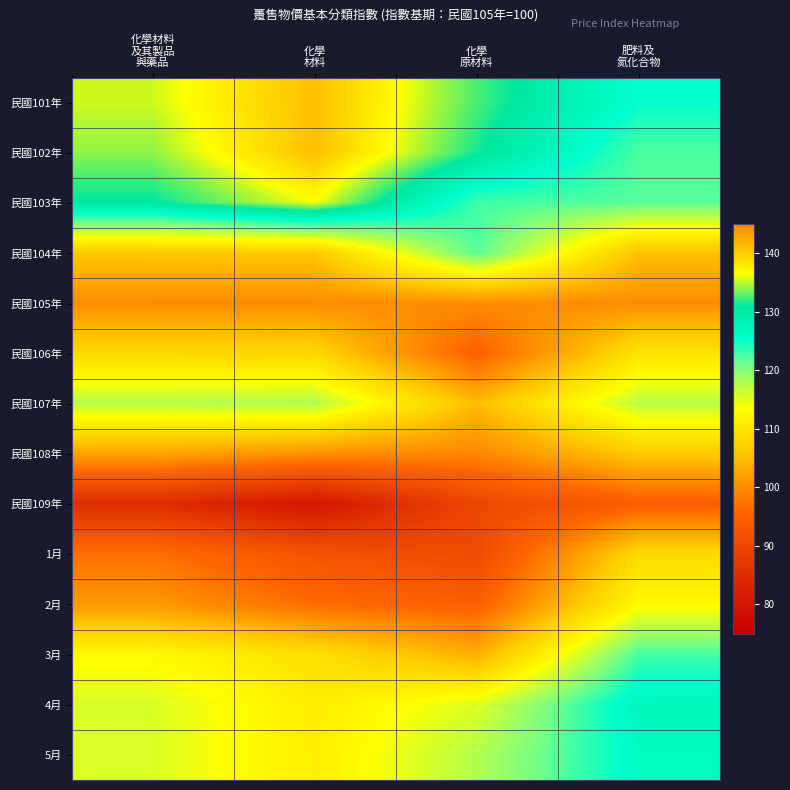

At which category is the sum across all series the highest?

肥料及
氮化合物